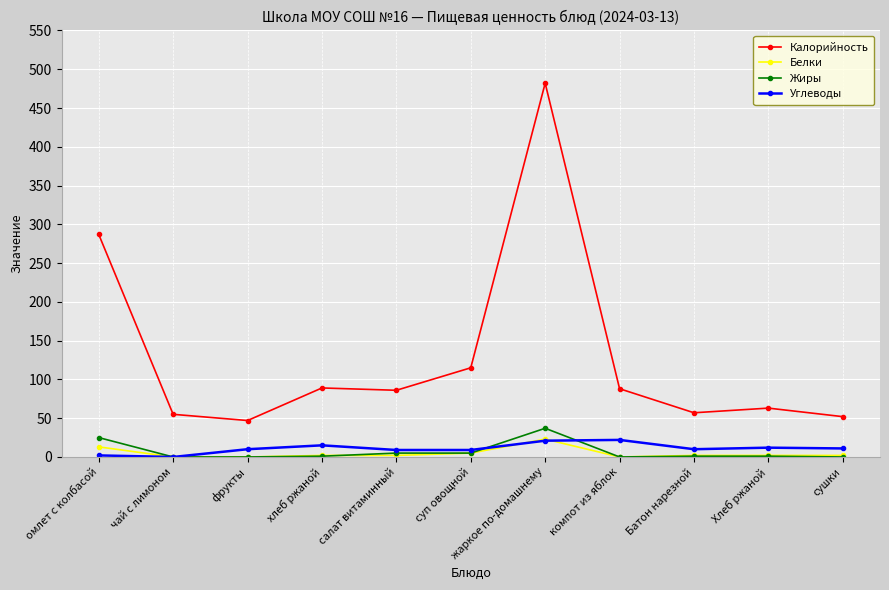

Is the value of Калорийность at сушки greater than the value of Углеводы at Батон нарезной?

Yes